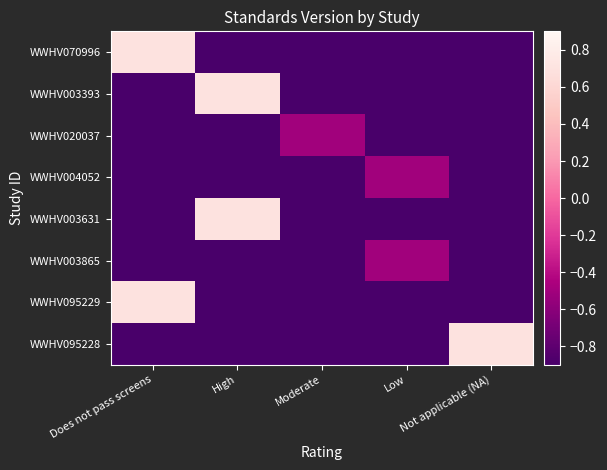

Which category has the highest value across all series?

Does not pass screens